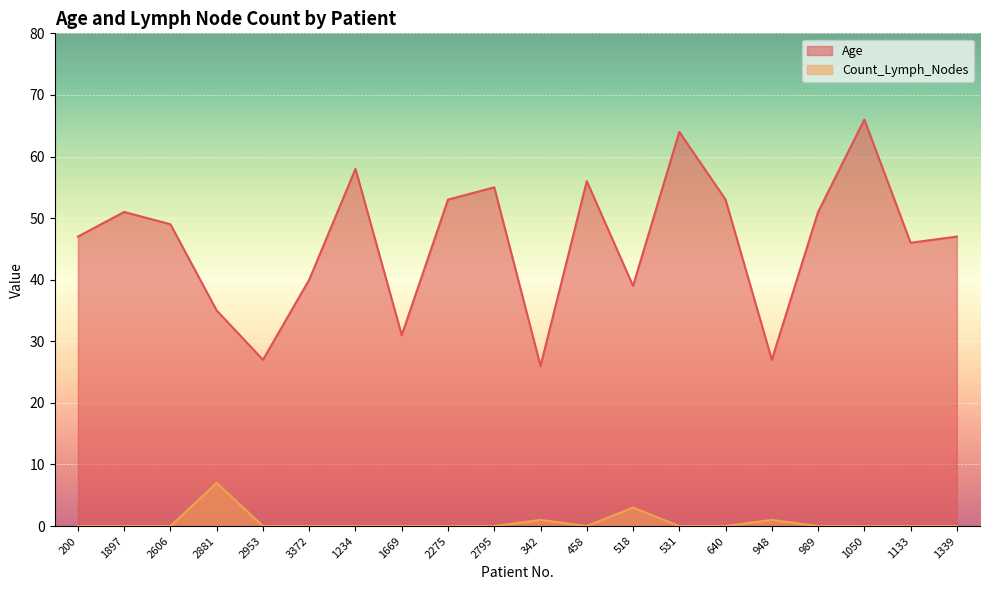

True or false: Count_Lymph_Nodes and Age intersect in this chart.

False